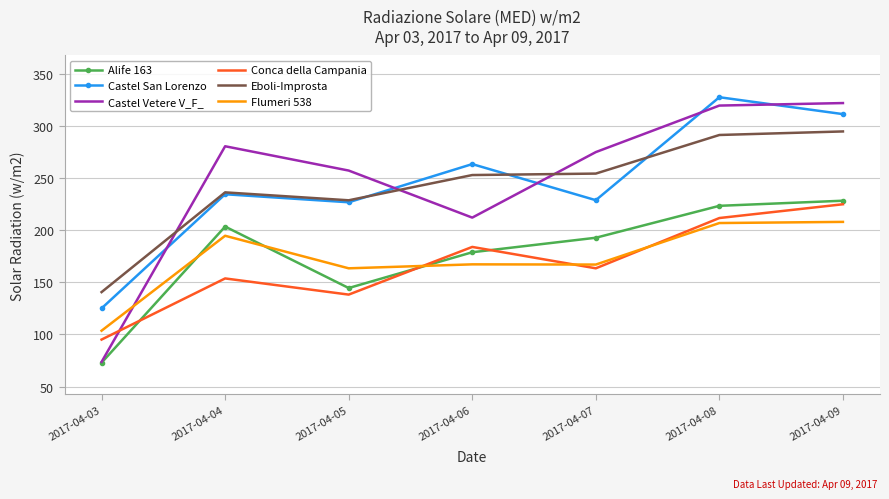

Which series has the largest total across all categories?

Castel Vetere V_F_